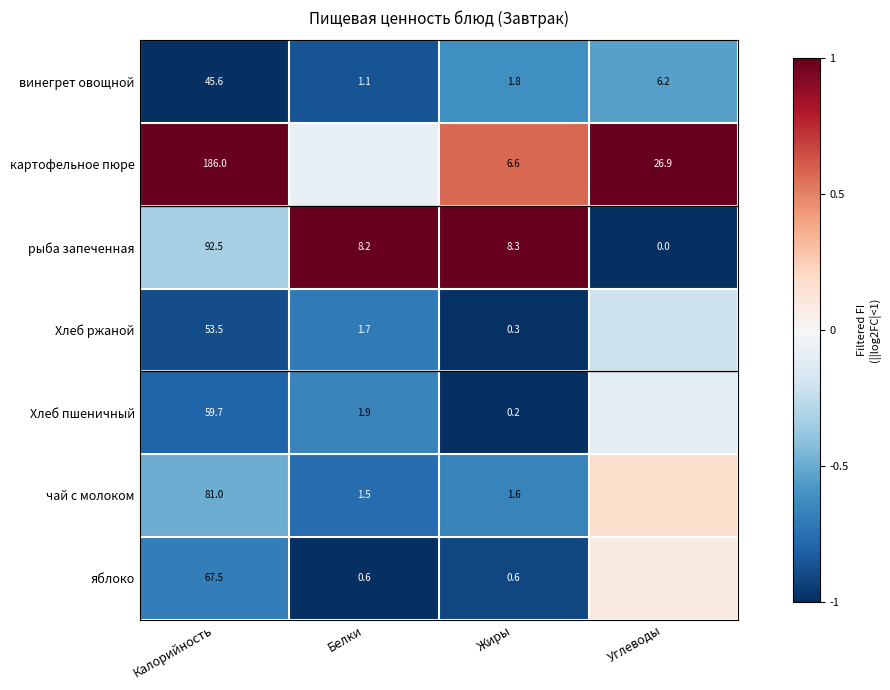

Which series changed the most between Калорийность and Жиры?

картофельное пюре